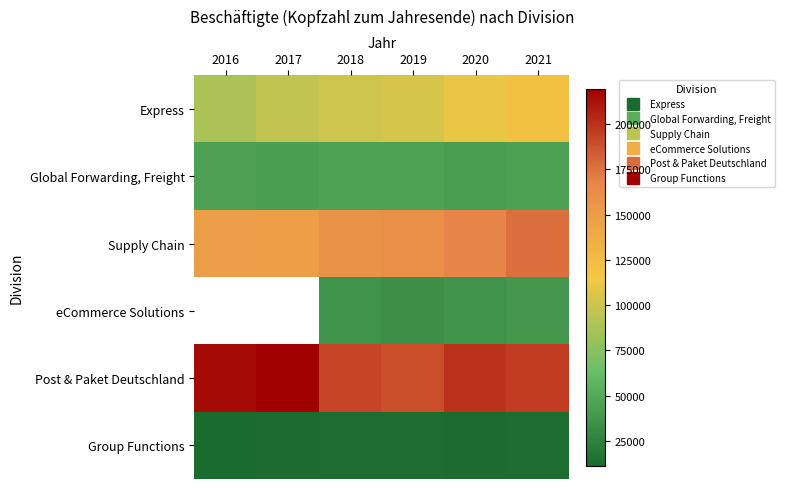

What is the highest value of the Group Functions series?

13419.0